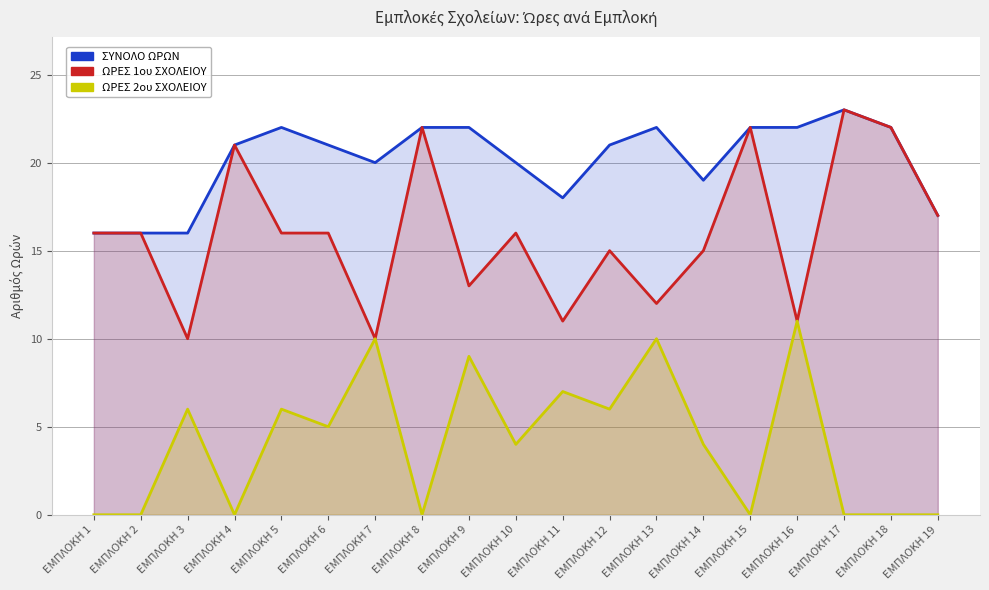

Reading left to right, transcribe all the data shown in this chart.

ΣΥΝΟΛΟ ΩΡΩΝ: ΕΜΠΛΟΚΗ 1=16	ΕΜΠΛΟΚΗ 2=16	ΕΜΠΛΟΚΗ 3=16	ΕΜΠΛΟΚΗ 4=21	ΕΜΠΛΟΚΗ 5=22	ΕΜΠΛΟΚΗ 6=21	ΕΜΠΛΟΚΗ 7=20	ΕΜΠΛΟΚΗ 8=22	ΕΜΠΛΟΚΗ 9=22	ΕΜΠΛΟΚΗ 10=20	ΕΜΠΛΟΚΗ 11=18	ΕΜΠΛΟΚΗ 12=21	ΕΜΠΛΟΚΗ 13=22	ΕΜΠΛΟΚΗ 14=19	ΕΜΠΛΟΚΗ 15=22	ΕΜΠΛΟΚΗ 16=22	ΕΜΠΛΟΚΗ 17=23	ΕΜΠΛΟΚΗ 18=22	ΕΜΠΛΟΚΗ 19=17
ΩΡΕΣ 1ου ΣΧΟΛΕΙΟΥ: ΕΜΠΛΟΚΗ 1=16	ΕΜΠΛΟΚΗ 2=16	ΕΜΠΛΟΚΗ 3=10	ΕΜΠΛΟΚΗ 4=21	ΕΜΠΛΟΚΗ 5=16	ΕΜΠΛΟΚΗ 6=16	ΕΜΠΛΟΚΗ 7=10	ΕΜΠΛΟΚΗ 8=22	ΕΜΠΛΟΚΗ 9=13	ΕΜΠΛΟΚΗ 10=16	ΕΜΠΛΟΚΗ 11=11	ΕΜΠΛΟΚΗ 12=15	ΕΜΠΛΟΚΗ 13=12	ΕΜΠΛΟΚΗ 14=15	ΕΜΠΛΟΚΗ 15=22	ΕΜΠΛΟΚΗ 16=11	ΕΜΠΛΟΚΗ 17=23	ΕΜΠΛΟΚΗ 18=22	ΕΜΠΛΟΚΗ 19=17
ΩΡΕΣ 2ου ΣΧΟΛΕΙΟΥ: ΕΜΠΛΟΚΗ 1=0	ΕΜΠΛΟΚΗ 2=0	ΕΜΠΛΟΚΗ 3=6	ΕΜΠΛΟΚΗ 4=0	ΕΜΠΛΟΚΗ 5=6	ΕΜΠΛΟΚΗ 6=5	ΕΜΠΛΟΚΗ 7=10	ΕΜΠΛΟΚΗ 8=0	ΕΜΠΛΟΚΗ 9=9	ΕΜΠΛΟΚΗ 10=4	ΕΜΠΛΟΚΗ 11=7	ΕΜΠΛΟΚΗ 12=6	ΕΜΠΛΟΚΗ 13=10	ΕΜΠΛΟΚΗ 14=4	ΕΜΠΛΟΚΗ 15=0	ΕΜΠΛΟΚΗ 16=11	ΕΜΠΛΟΚΗ 17=0	ΕΜΠΛΟΚΗ 18=0	ΕΜΠΛΟΚΗ 19=0